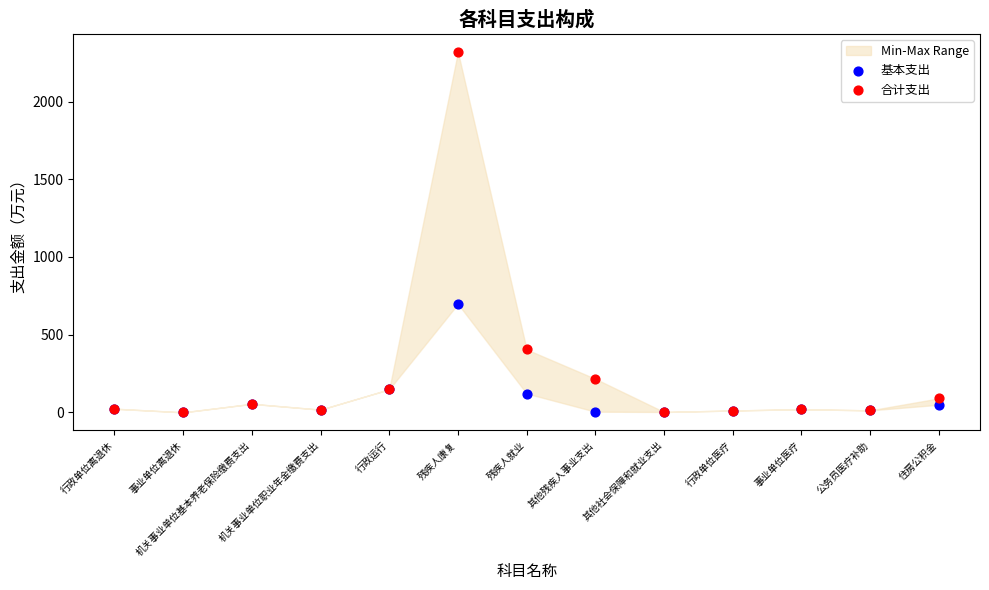

In the 基本支出 series, what Y value is closest to 349?

148.9